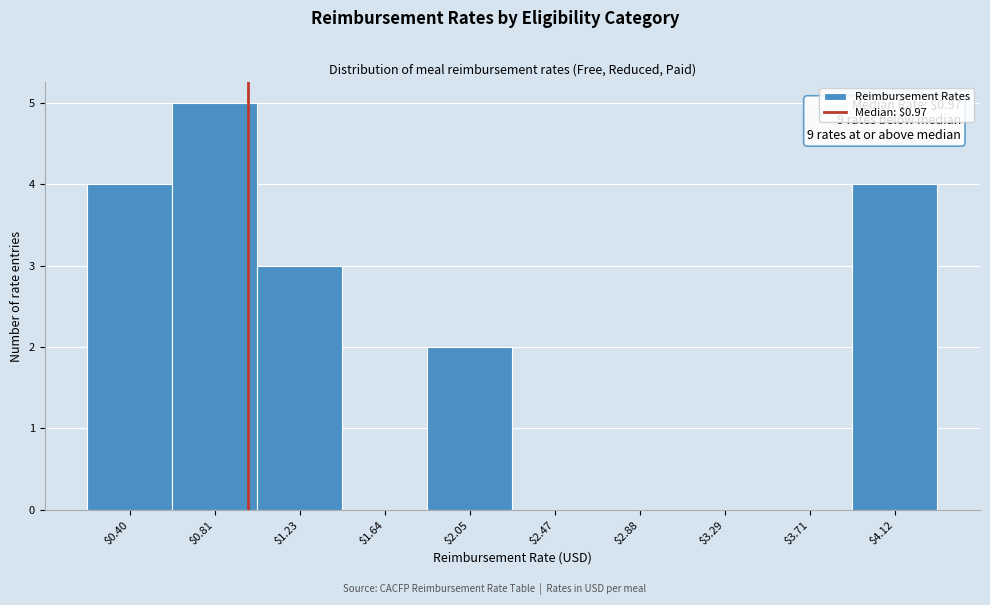

Which range on the x-axis has the tallest bar?

0.60 to 1.00